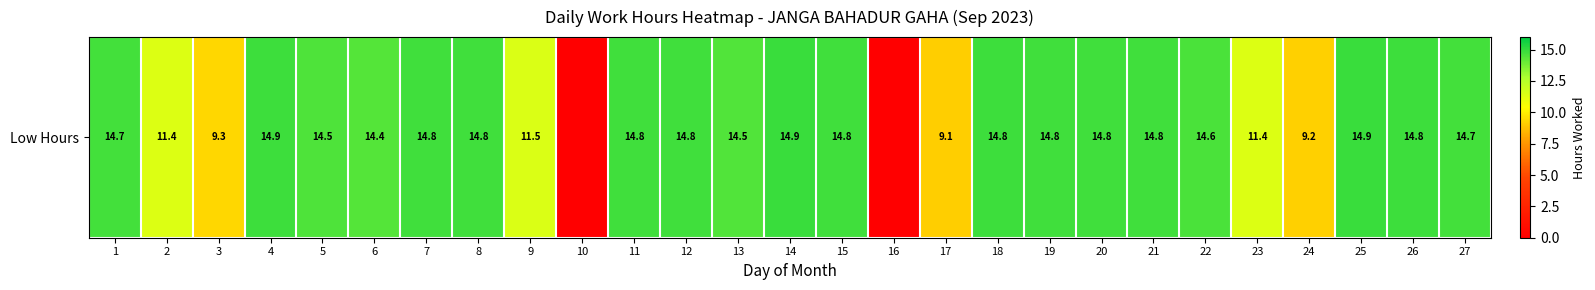

Reading left to right, what are all the values shown in this chart?

14.7	11.4	9.3	14.9	14.5	14.4	14.8	14.8	11.5	0.0	14.8	14.8	14.5	14.9	14.8	0.0	9.1	14.8	14.8	14.8	14.8	14.6	11.4	9.2	14.9	14.8	14.7